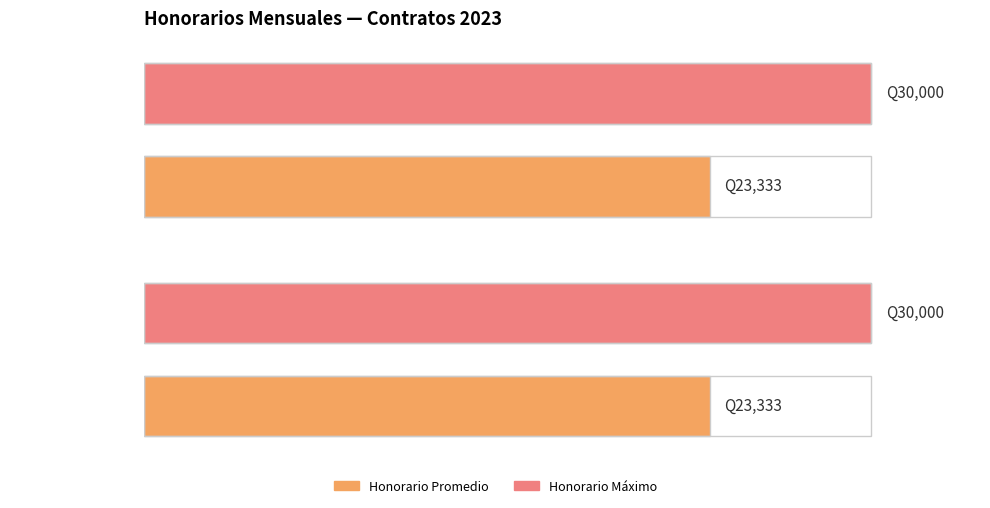

Between 1 and 2, which is larger?

1